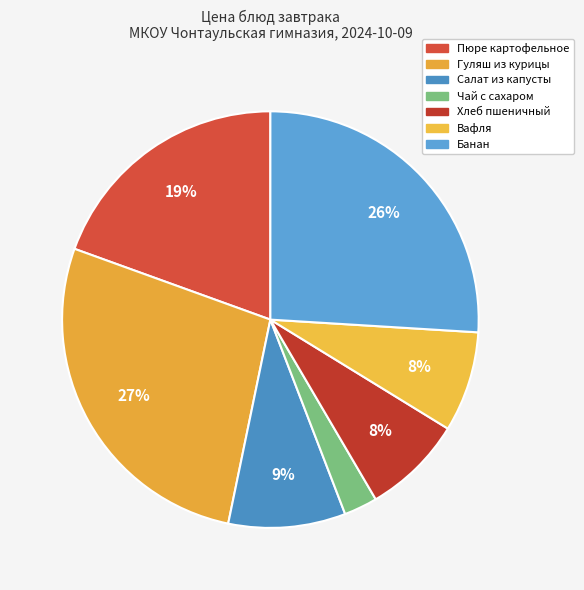

Rank the categories by value from highest to lowest.

Гуляш из курицы, Банан, Пюре картофельное, Салат из капусты, Хлеб пшеничный, Вафля, Чай с сахаром